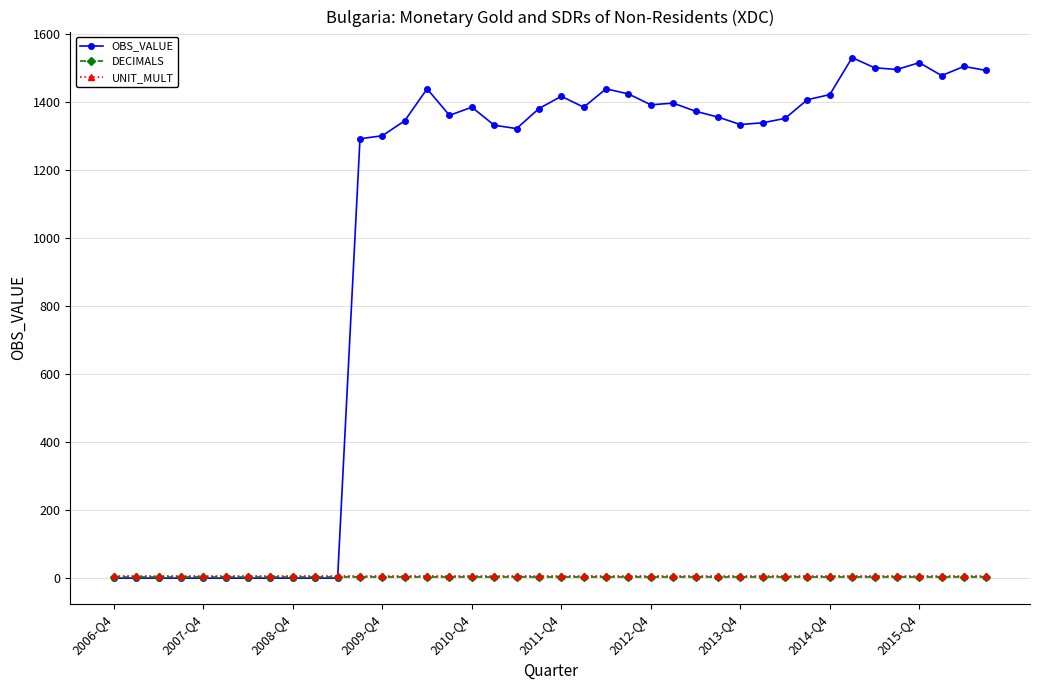

Which series has the largest range (max minus min)?

OBS_VALUE